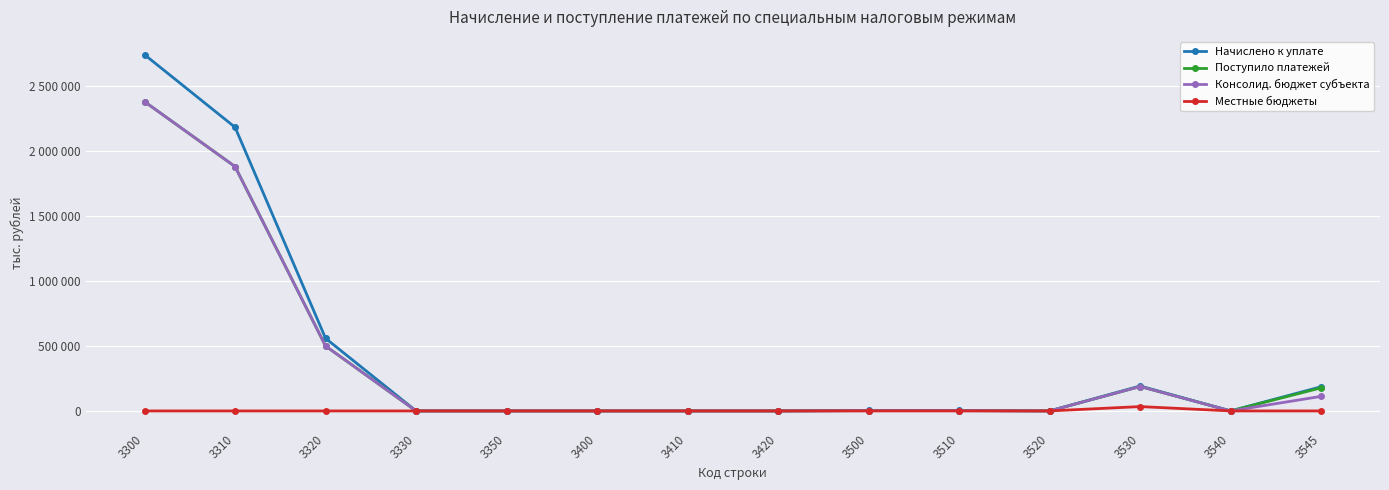

True or false: Местные бюджеты and Поступило платежей intersect in this chart.

False